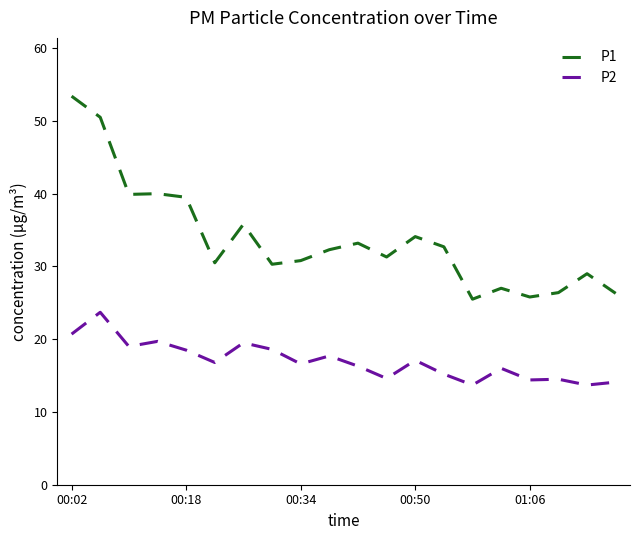

Which series has the widest spread of values?

P1